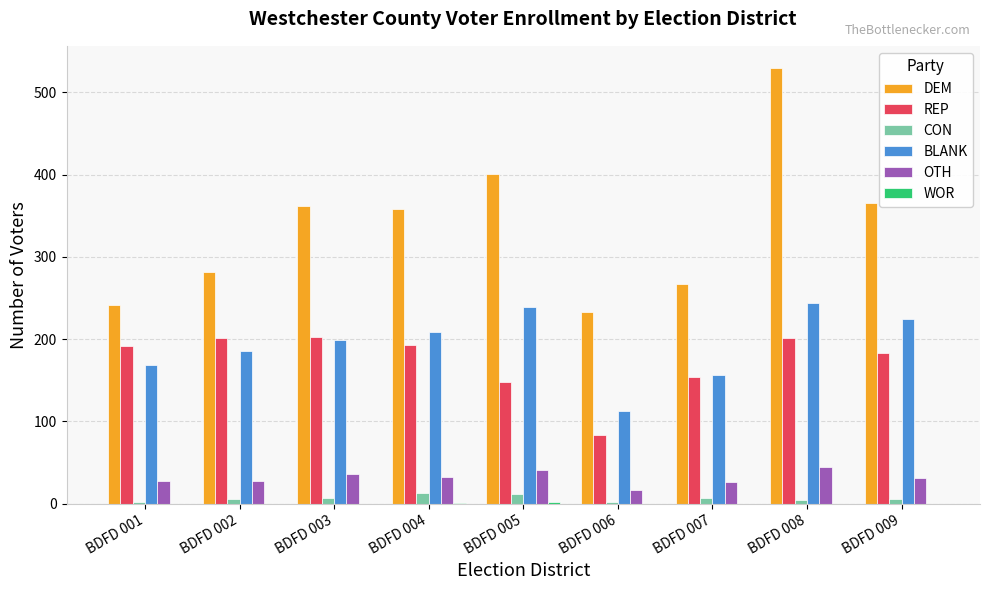

What is the sum of all REP values?

1556